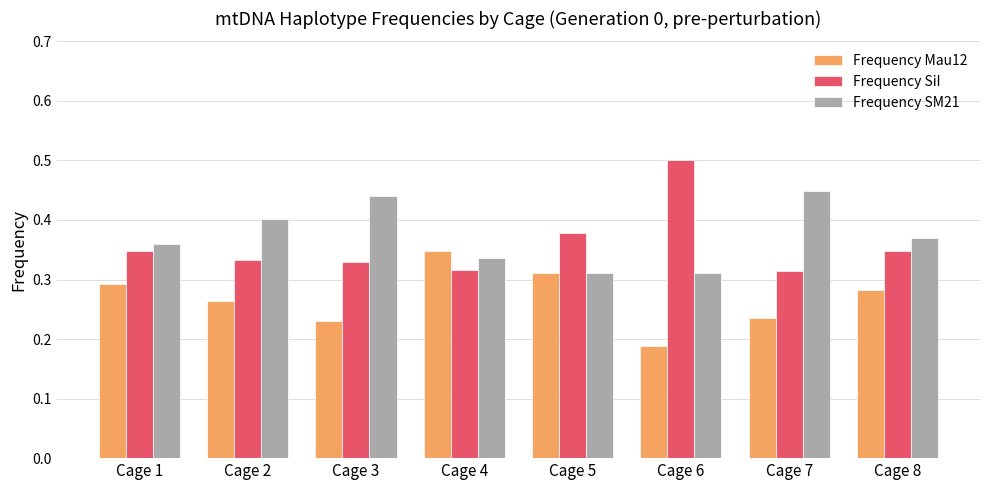

How many Frequency Mau12 values are between 0 and 1?

8